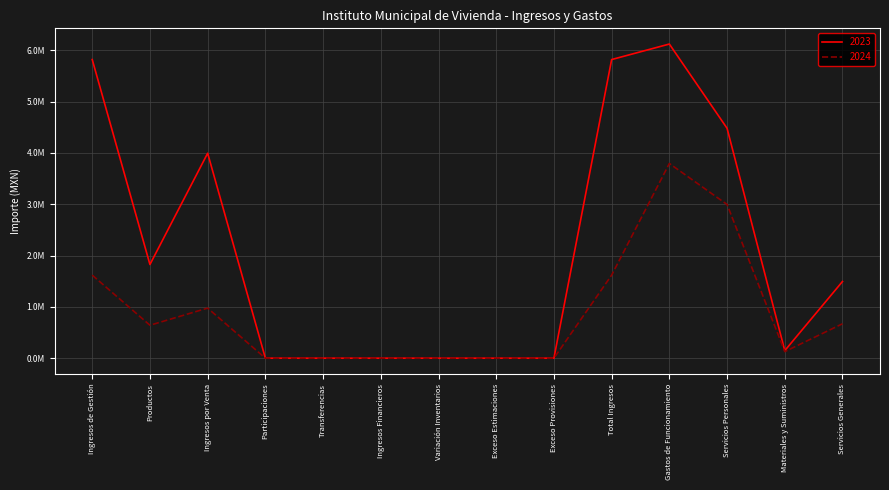

Does the chart have visible grid lines?

Yes